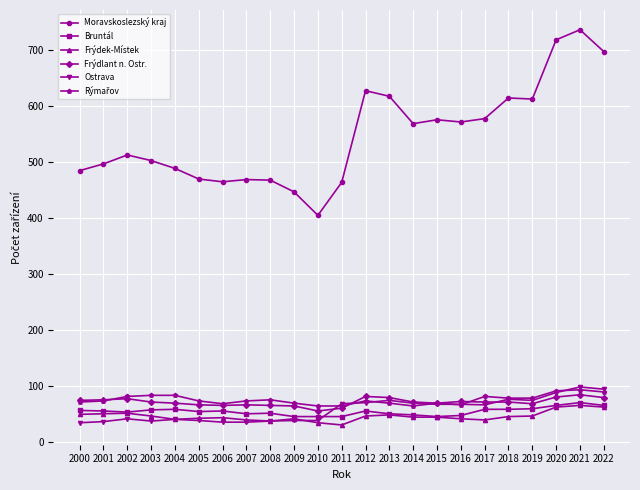

True or false: Frýdek-Místek and Moravskoslezský kraj intersect in this chart.

False